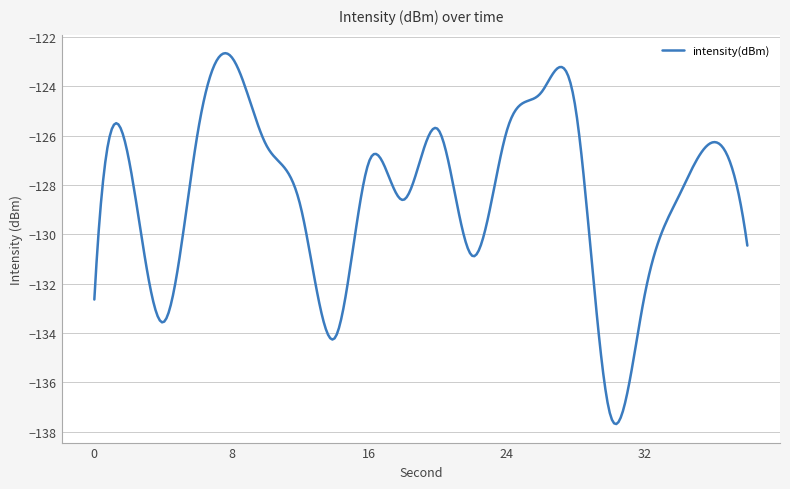

Is this an area chart (filled region under the line)?

No